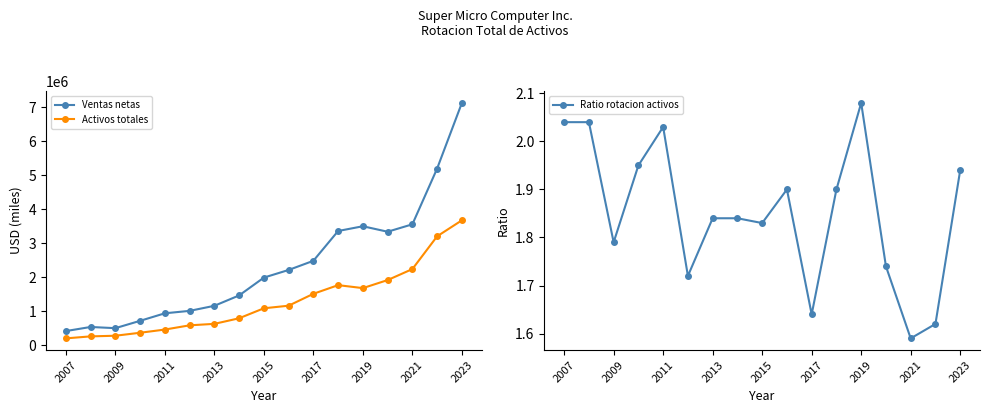

At how many categories does at least one series exceed 3040481?

6